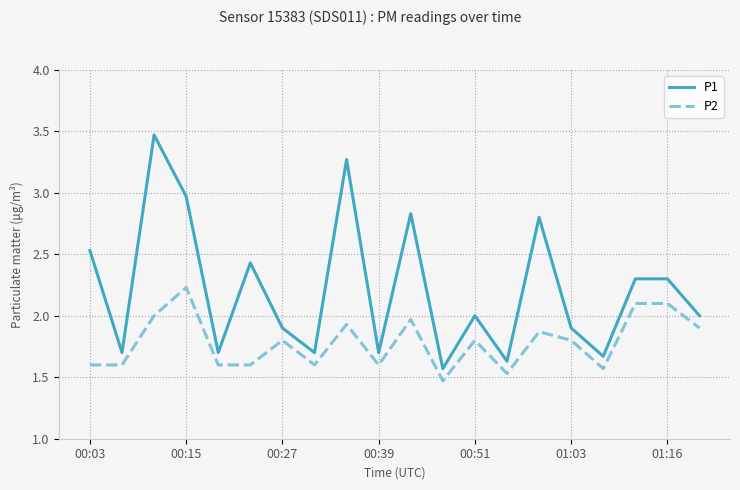

True or false: P2 and P1 intersect in this chart.

False